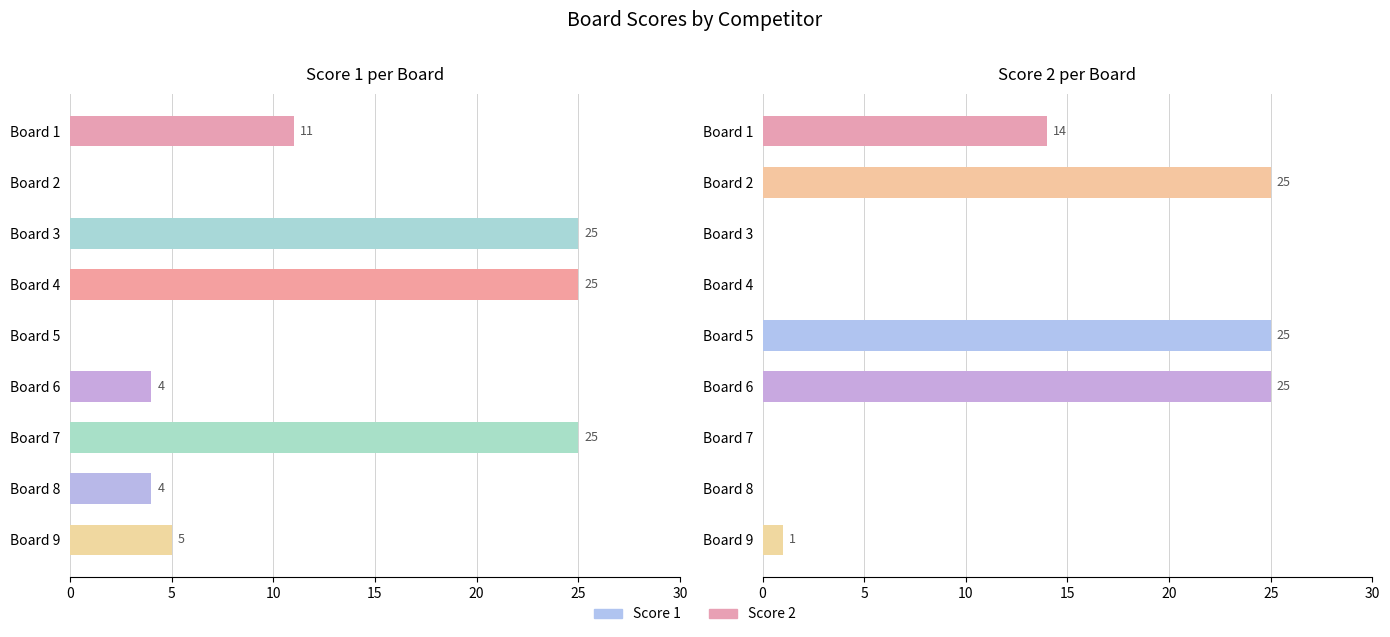

Reading left to right, transcribe all the data shown in this chart.

Score 1: 11	0	25	25	0	4	25	4	5
Score 2: 14	25	0	0	25	25	0	0	1